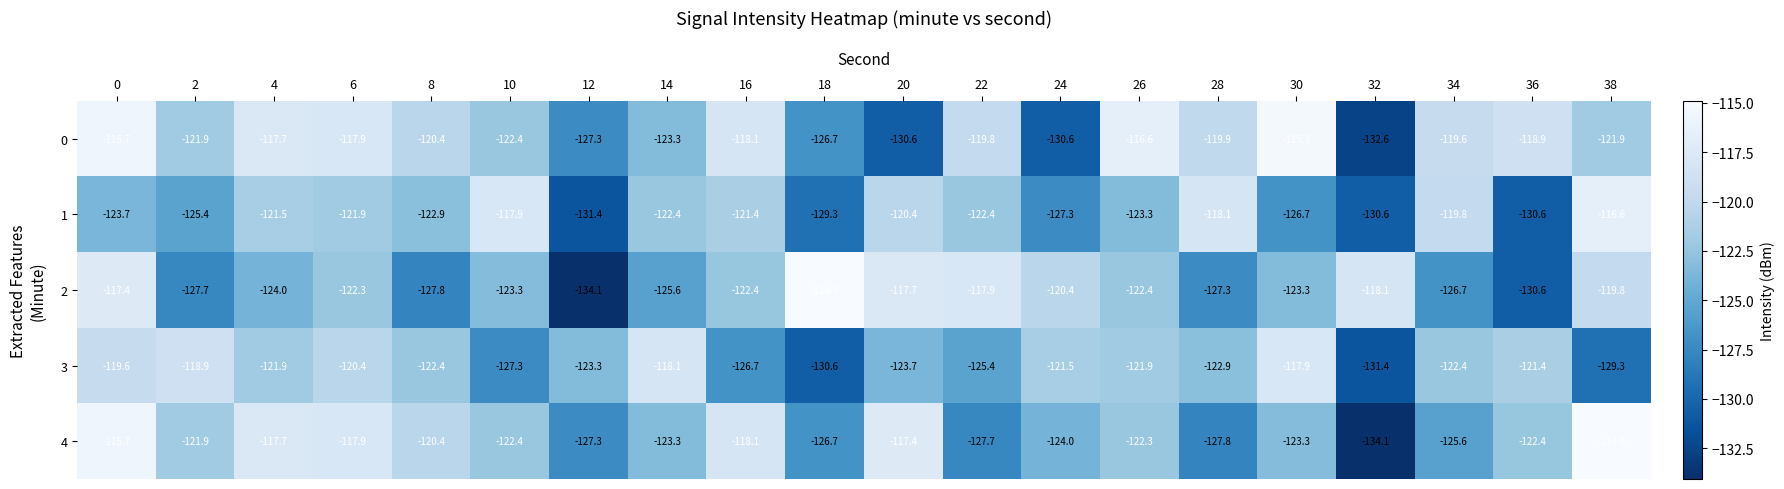

The value of 0 at 28 is -119.9. True or false?

True